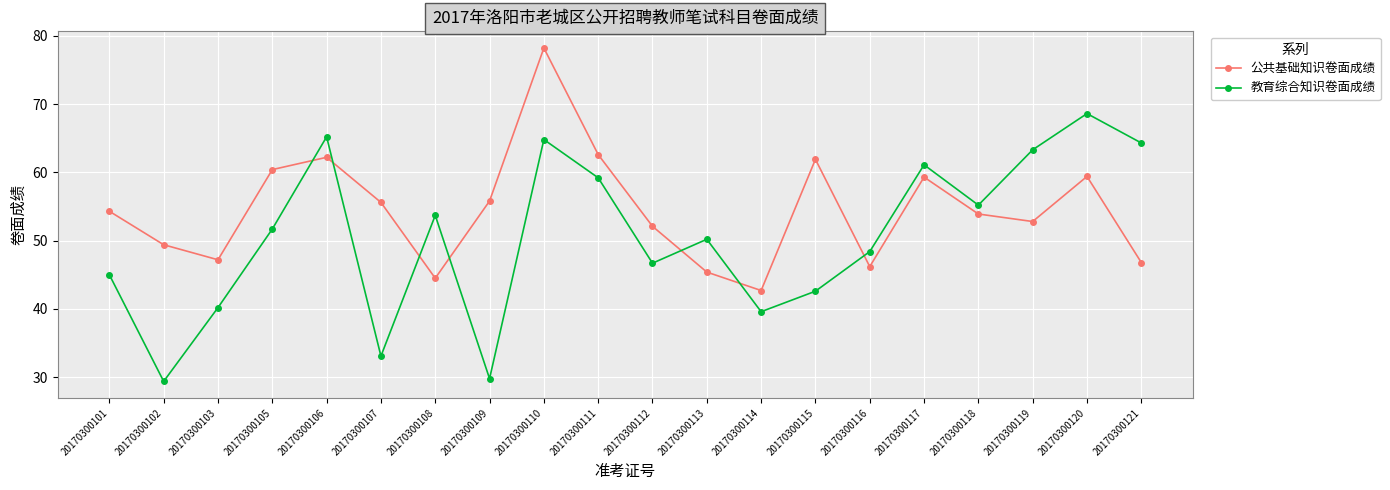

What is the difference between the 教育综合知识卷面成绩 values at 20170300117 and 20170300109?

31.3